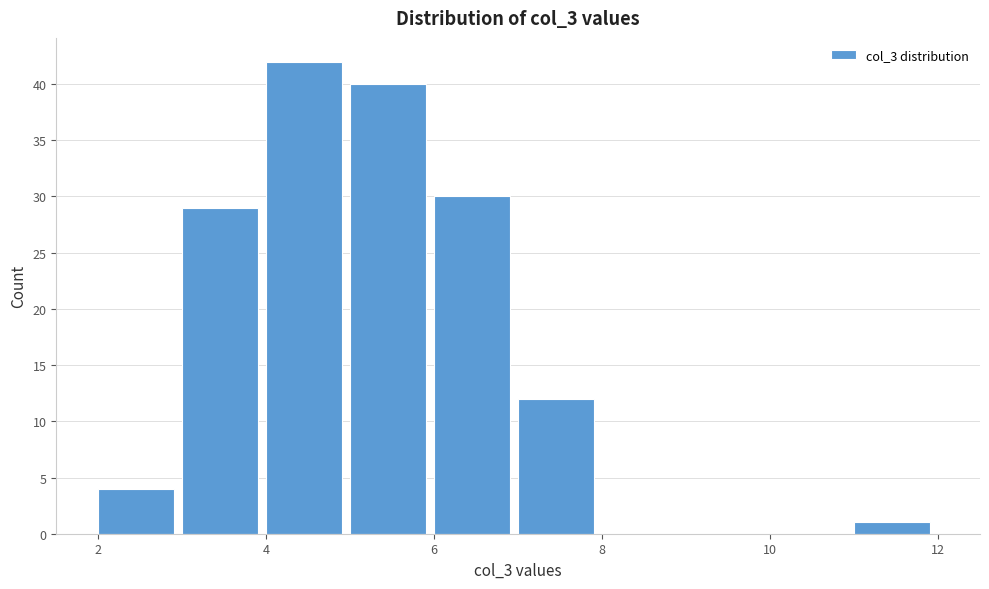

Reading left to right, transcribe this chart: for each bar, give the range it covers on the x-axis and its height. The values are not printed on the chart, so give them approximately, as read against the axis.

2 to 3: 4
3 to 4: 29
4 to 5: 42
5 to 6: 40
6 to 7: 30
7 to 8: 12
8 to 9: 0
9 to 10: 0
10 to 11: 0
11 to 12: 1